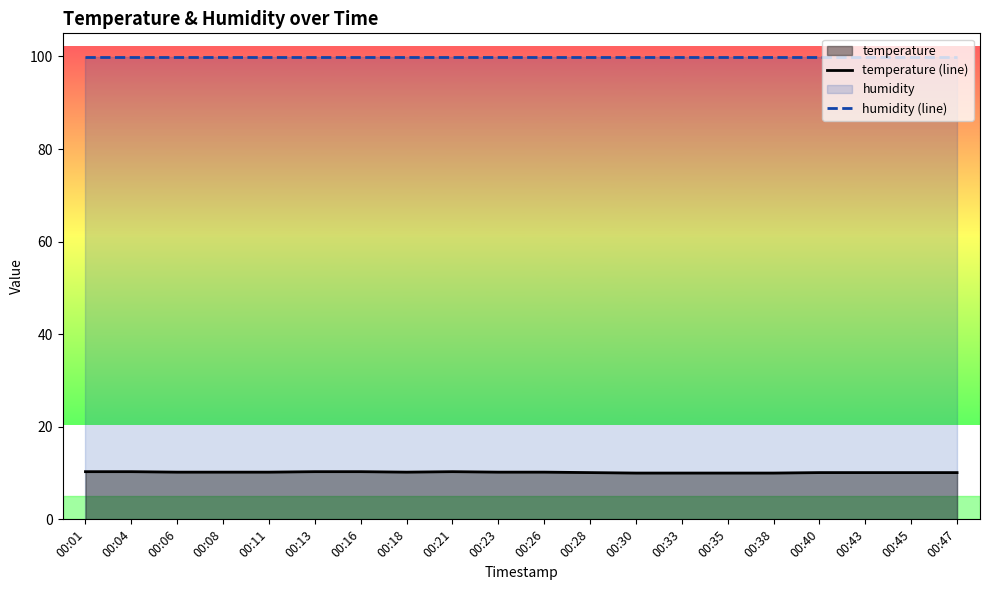

Which category has the highest value in the humidity (line) series?

00:01